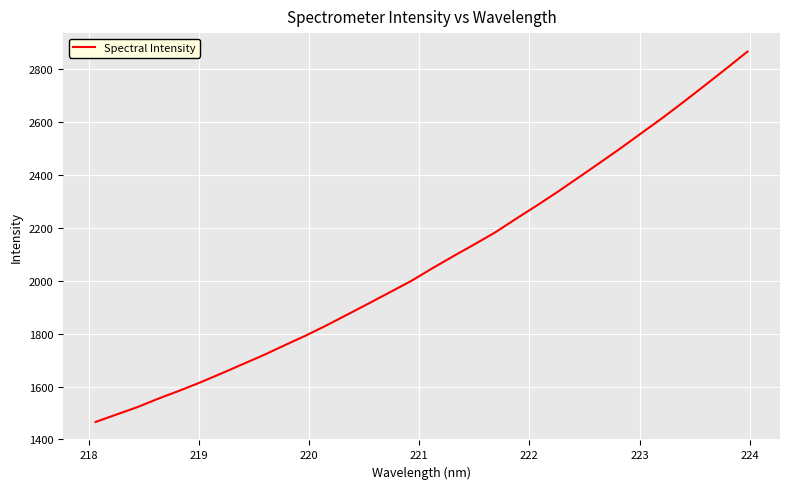

What is the smallest value displayed?

1466.1